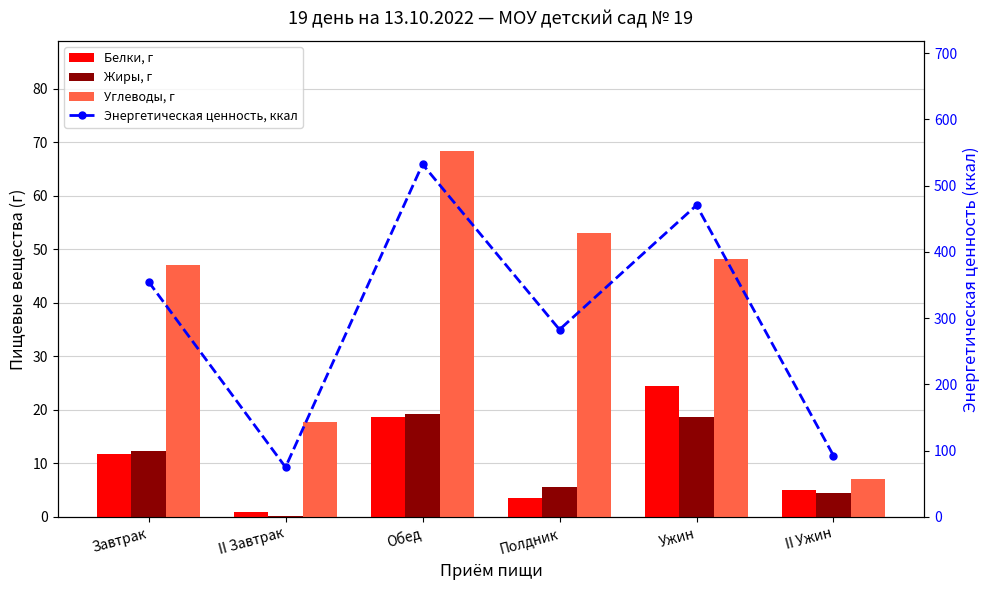

Rank the categories by Белки, г value from lowest to highest.

II Завтрак, Полдник, II Ужин, Завтрак, Обед, Ужин